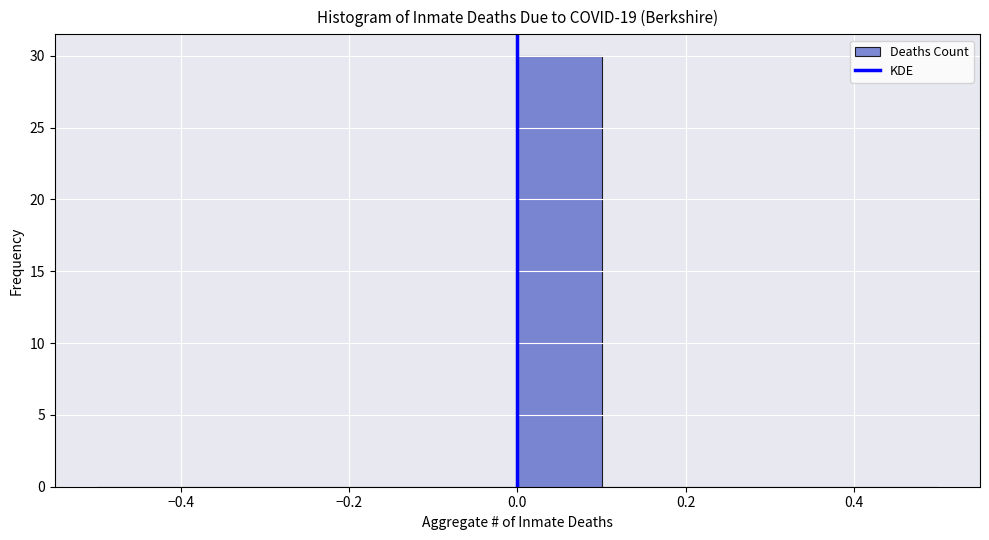

How tall is the bar that spans 0.0 to 0.1 on the x-axis? The values are not printed on the chart, so give them approximately, as read against the axis.

30